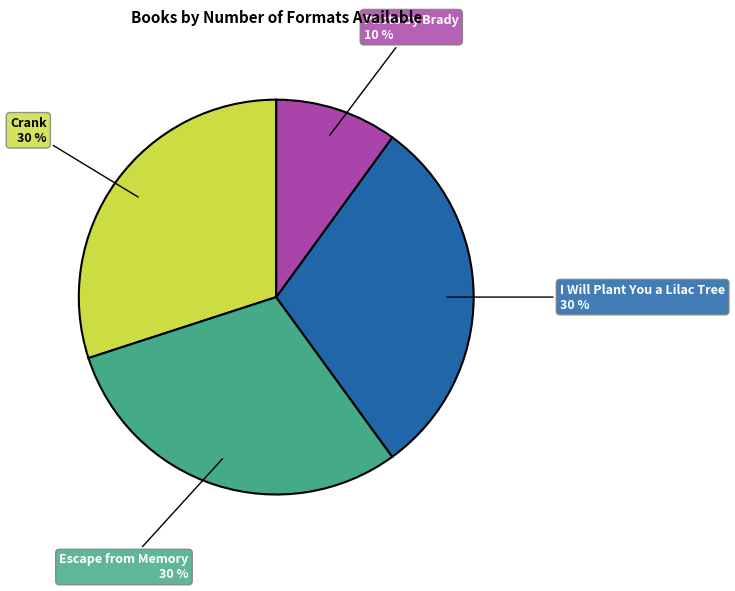

To the nearest percent, what is the average slice percentage?

25%